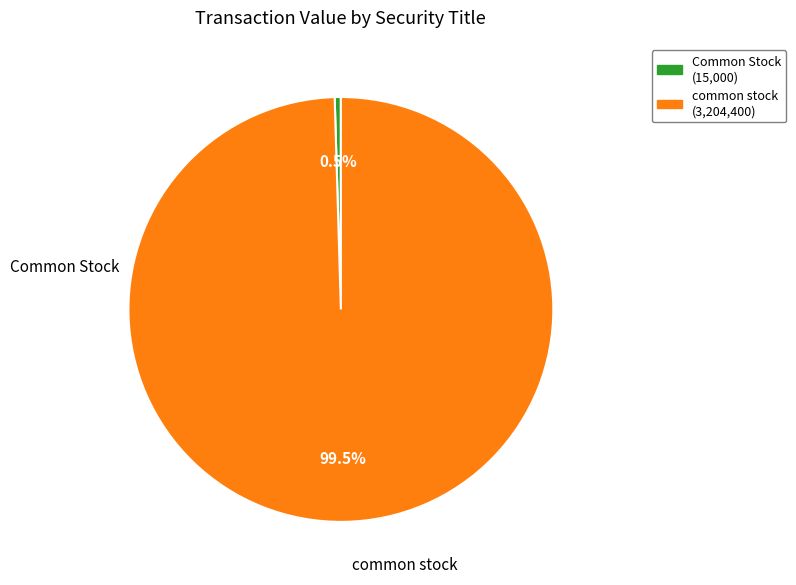

Which slice represents more than half of the pie?

common stock